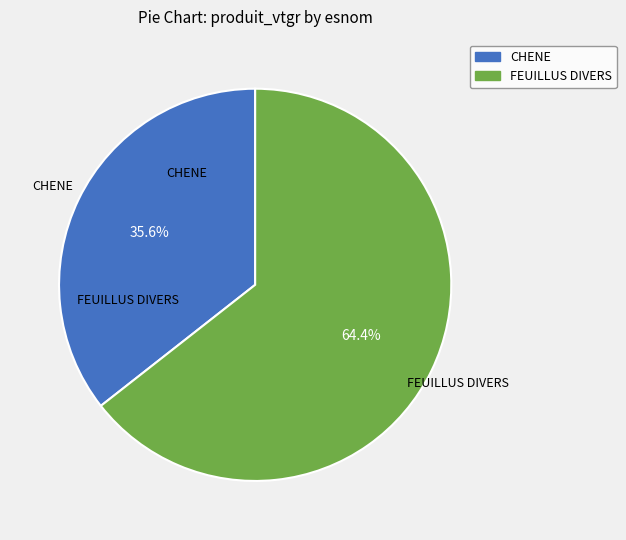

Approximately how many times larger is the value at FEUILLUS DIVERS compared to CHENE?

1.8